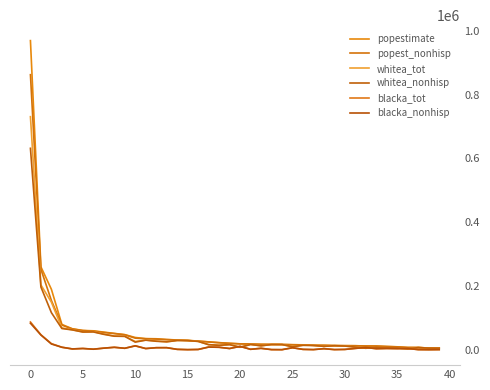

Does the chart display data point markers on the line(s)?

No